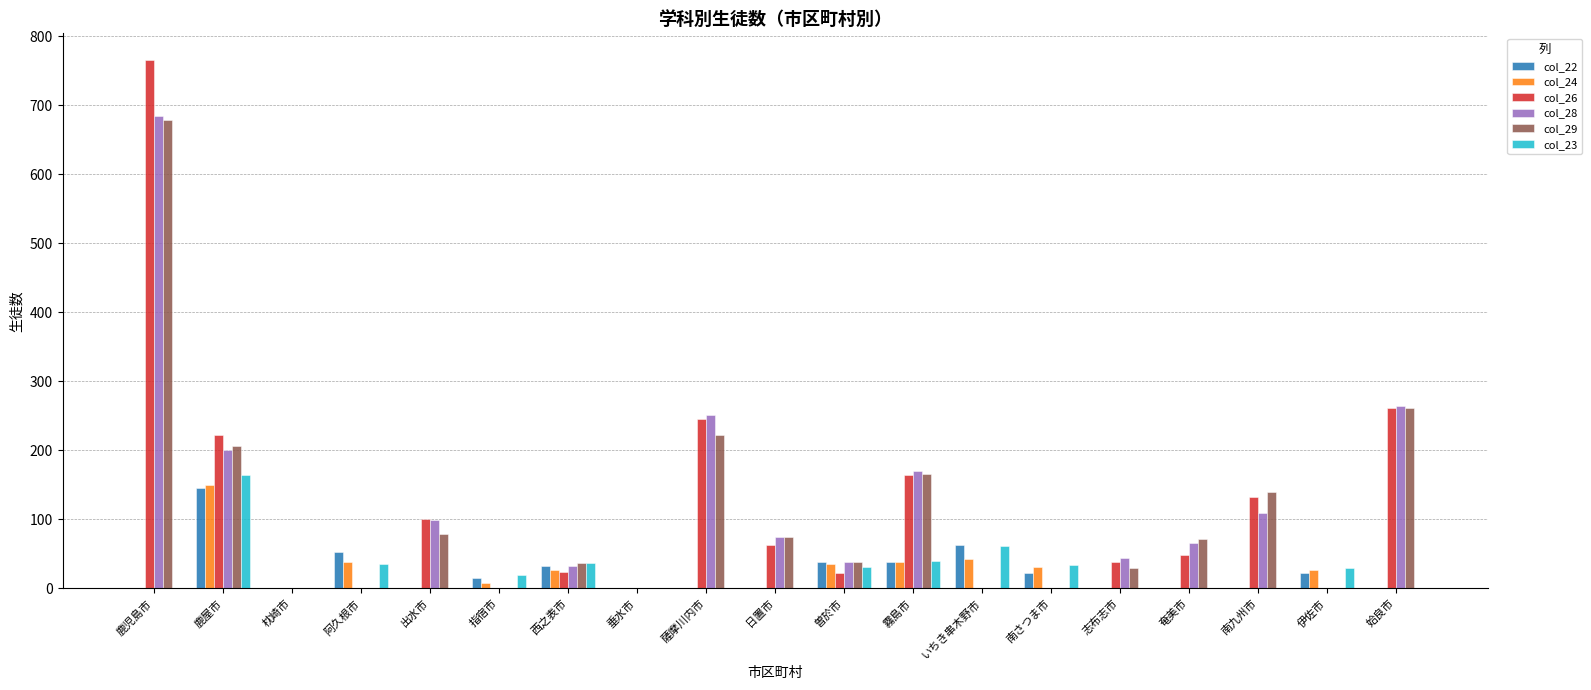

Which category has the highest value in the col_24 series?

鹿屋市